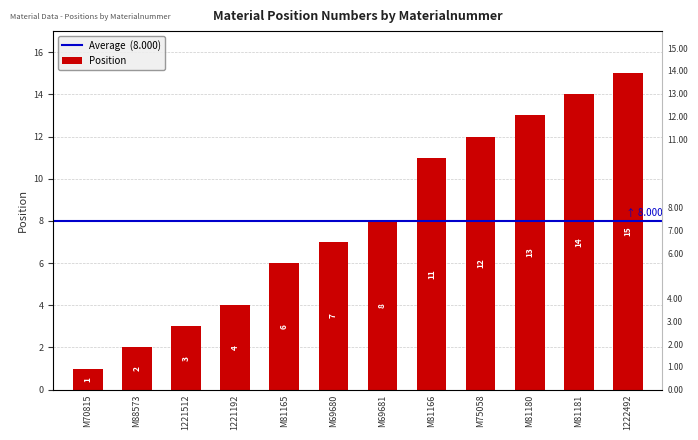

Which category has the lowest value across all series?

M70815